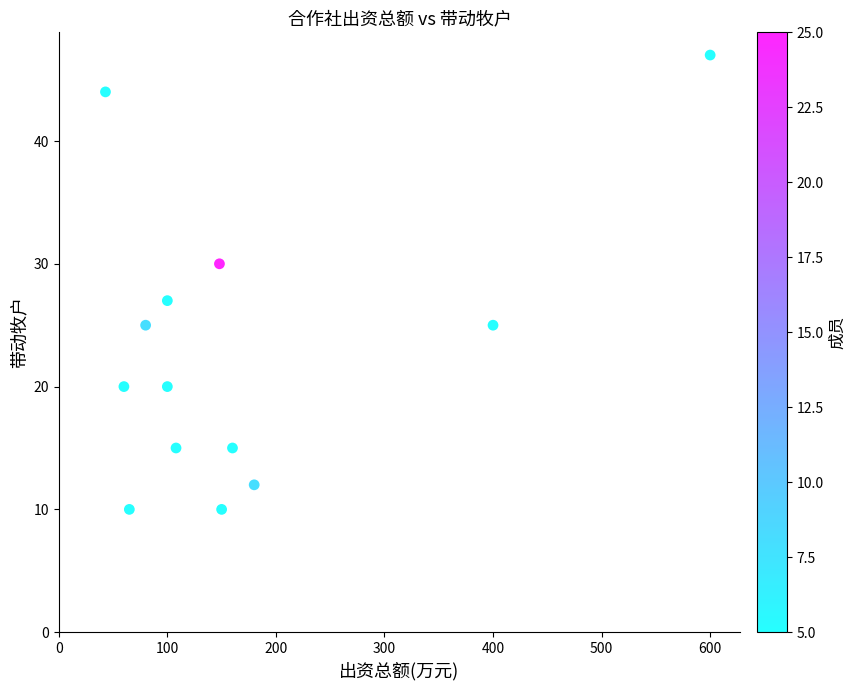

What Y value in the scatter plot is closest to 28?

27